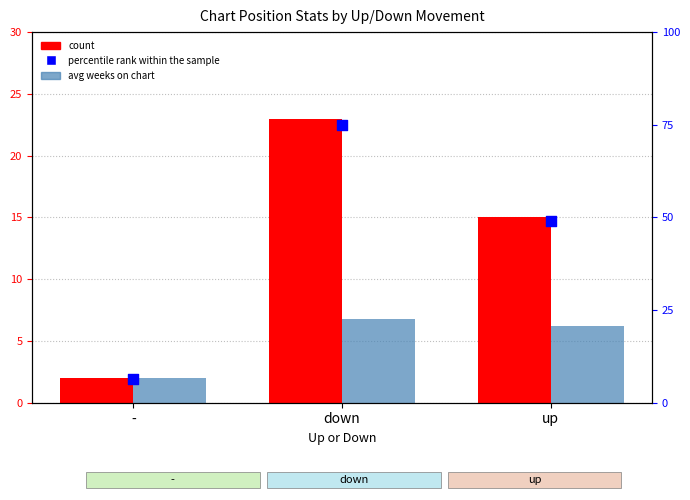

Which series contains the lowest Y value?

count